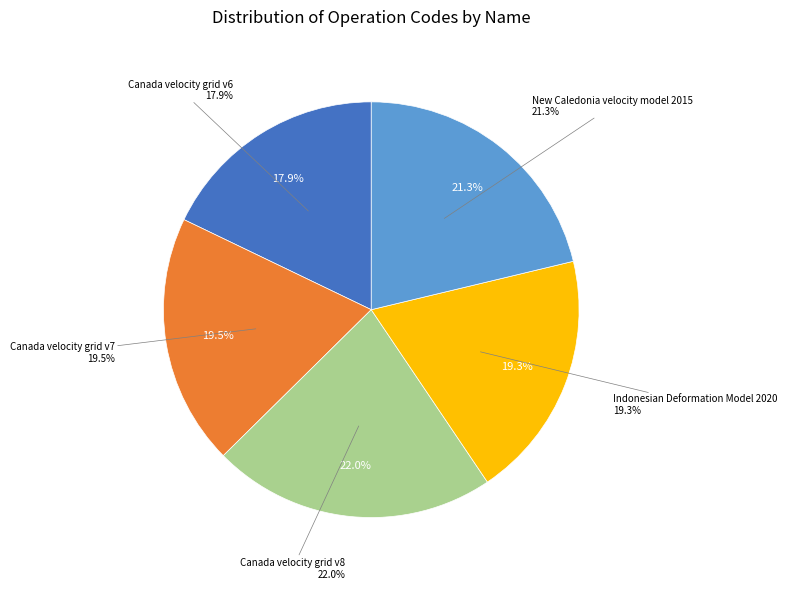

What is the smallest slice in the pie chart?

Canada velocity grid v6